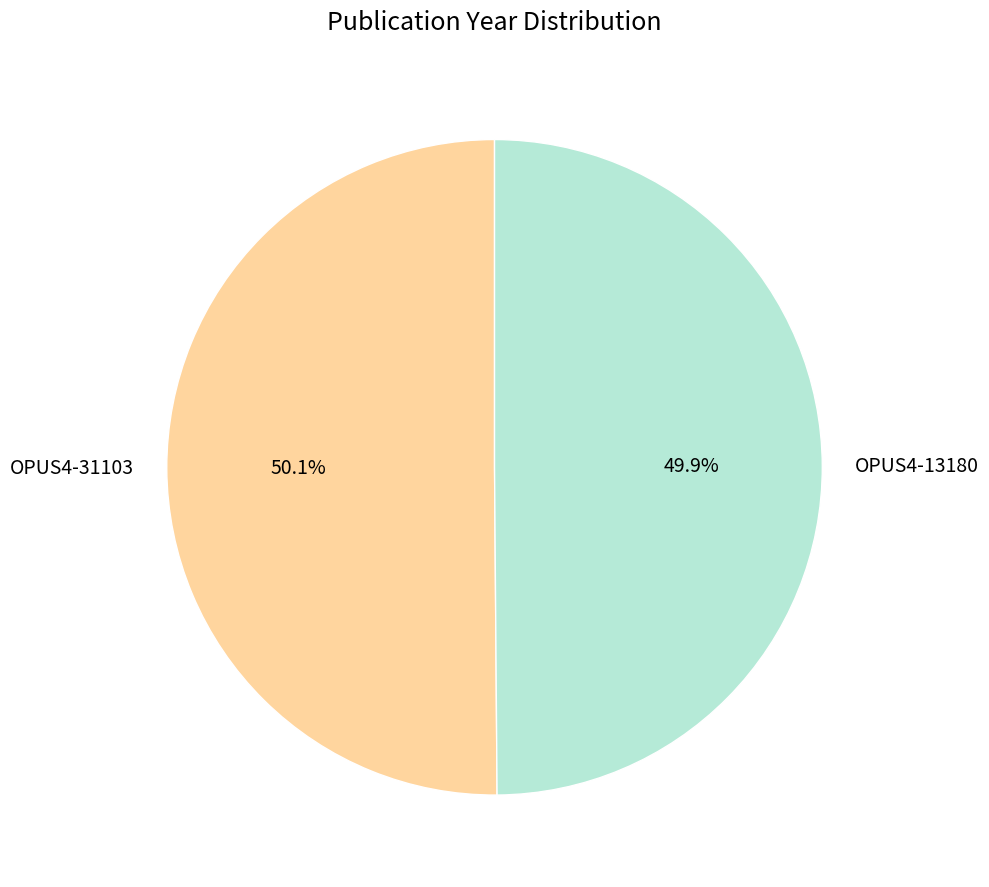

What percentage is the OPUS4-13180 slice, to the nearest percent?

50%